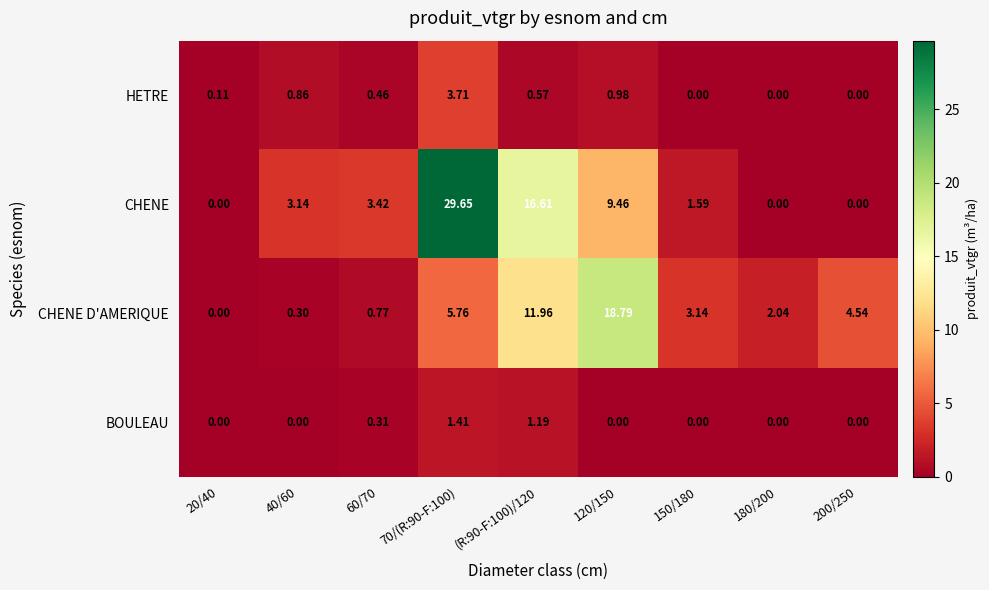

List the series in order of their peak value, lowest first.

BOULEAU, HETRE, CHENE D'AMERIQUE, CHENE